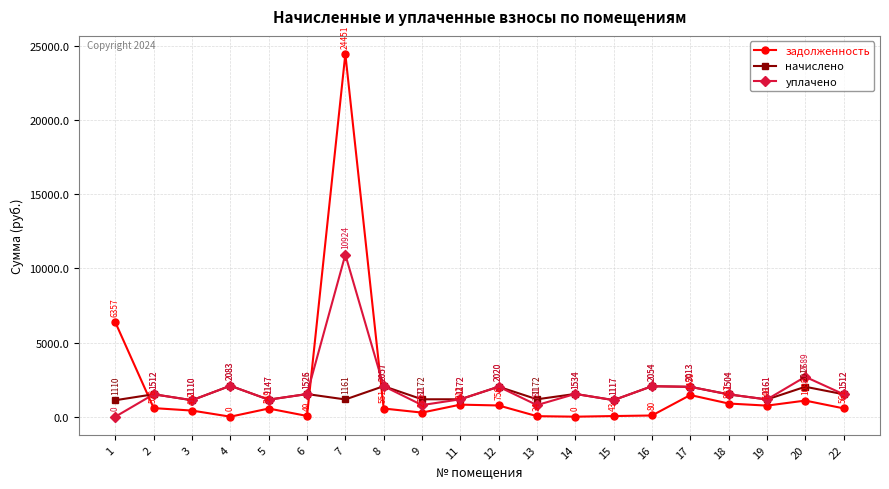

What is the value of the задолженность point at the 6th from the left?

49.1